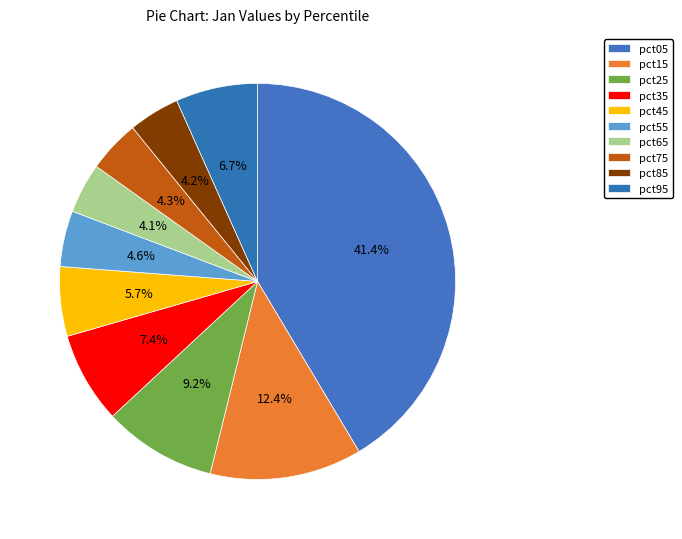

Is there a majority slice in this chart?

No